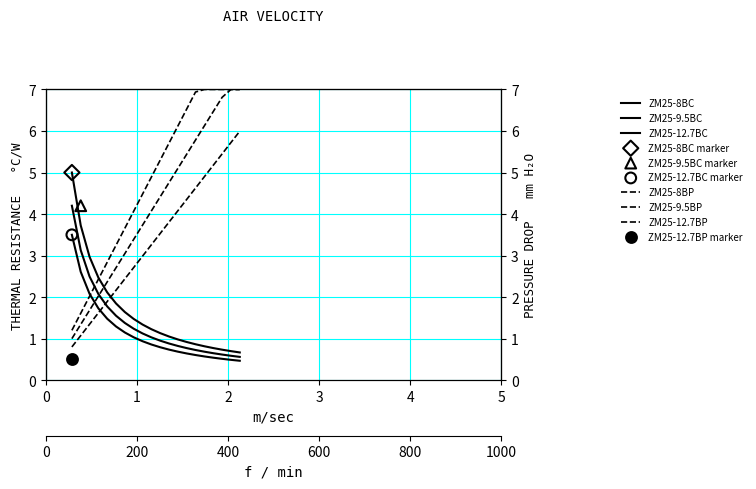

Which series has the largest Y range (max minus min)?

ZM25-9.5BP